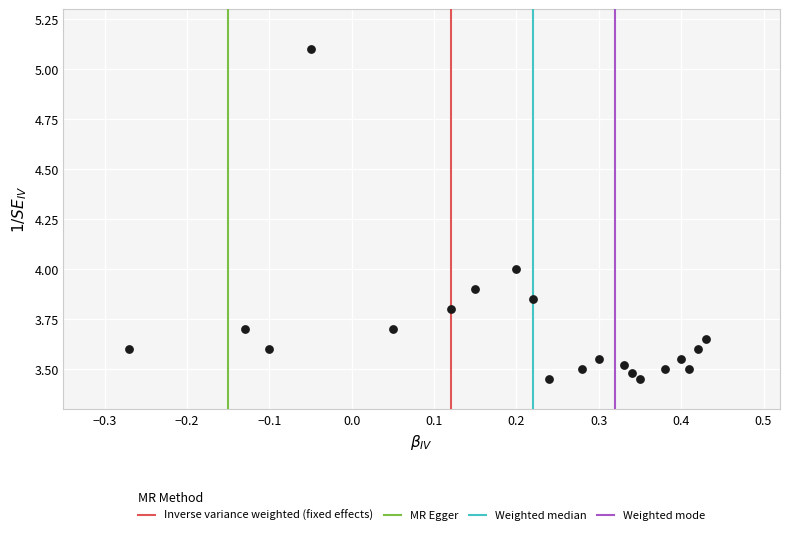

What is the range of X values (max minus min)?

0.7